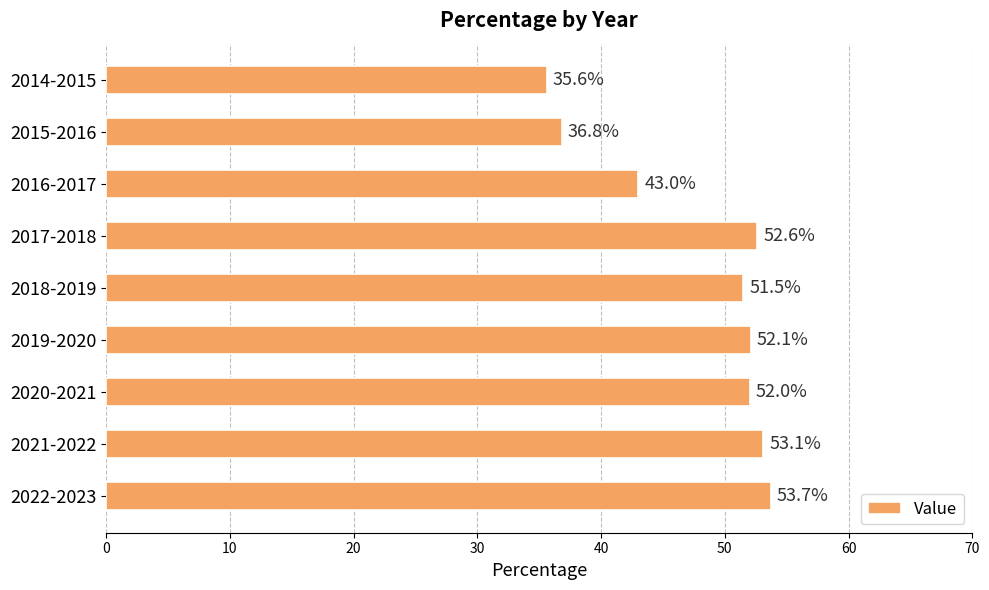

Reading top to bottom, what are all the values shown in this chart?

2014-2015=35.6	2015-2016=36.8	2016-2017=43.0	2017-2018=52.6	2018-2019=51.5	2019-2020=52.1	2020-2021=52.0	2021-2022=53.1	2022-2023=53.7